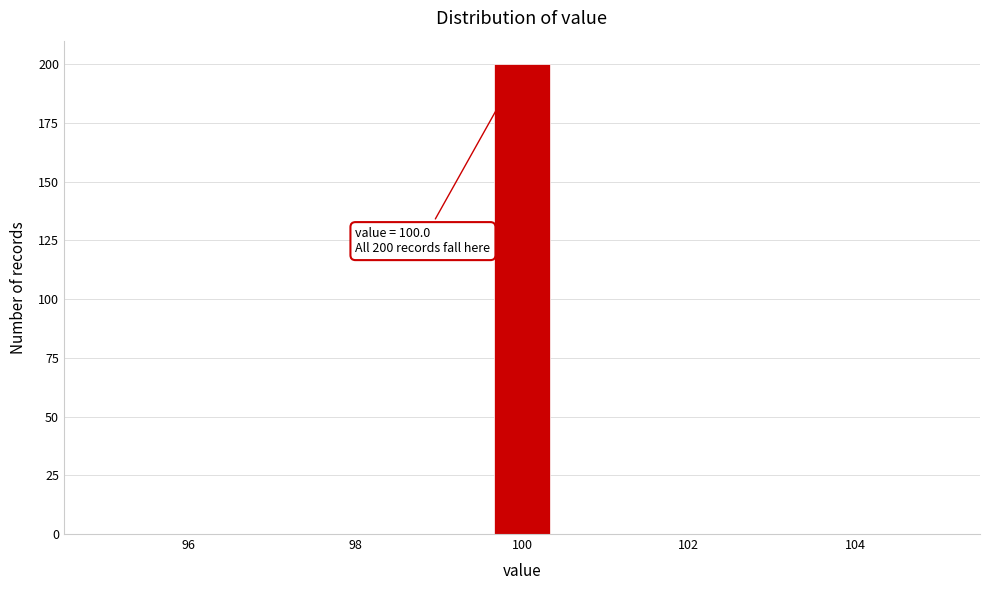

Read against the x-axis, roughly where is the centre of the tallest bar?

100.0